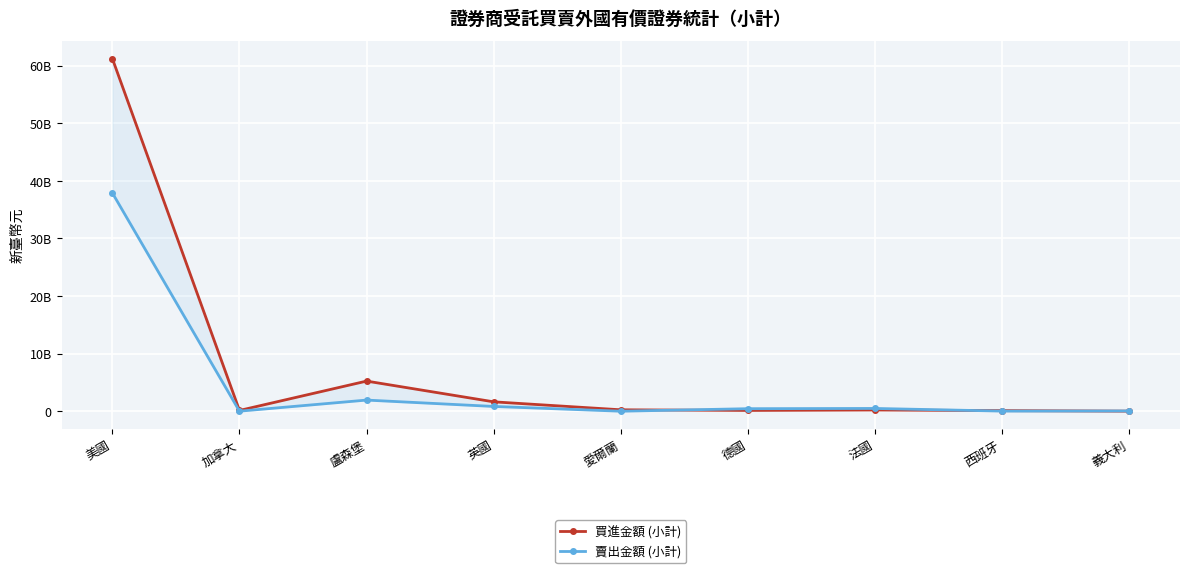

Reading left to right, list all the values displayed in this chart.

買進金額 (小計): 61241035613.0	131185308.7	5231510415.0	1630092411.0	246530070.2	134974511.1	212431316.2	103202288.8	10367372.8
賣出金額 (小計): 37910627630.0	6138757.0	1933399505.0	828179373.3	809751.0	438225468.5	479996474.2	20718167.1	44955251.9